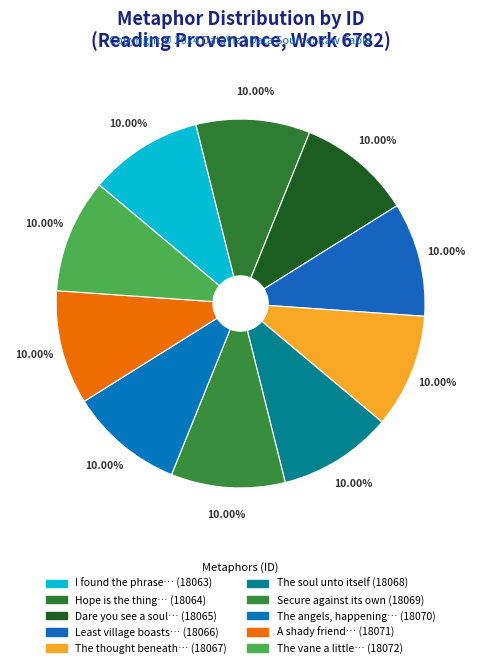

Is there any slice that represents more than half of the pie?

No